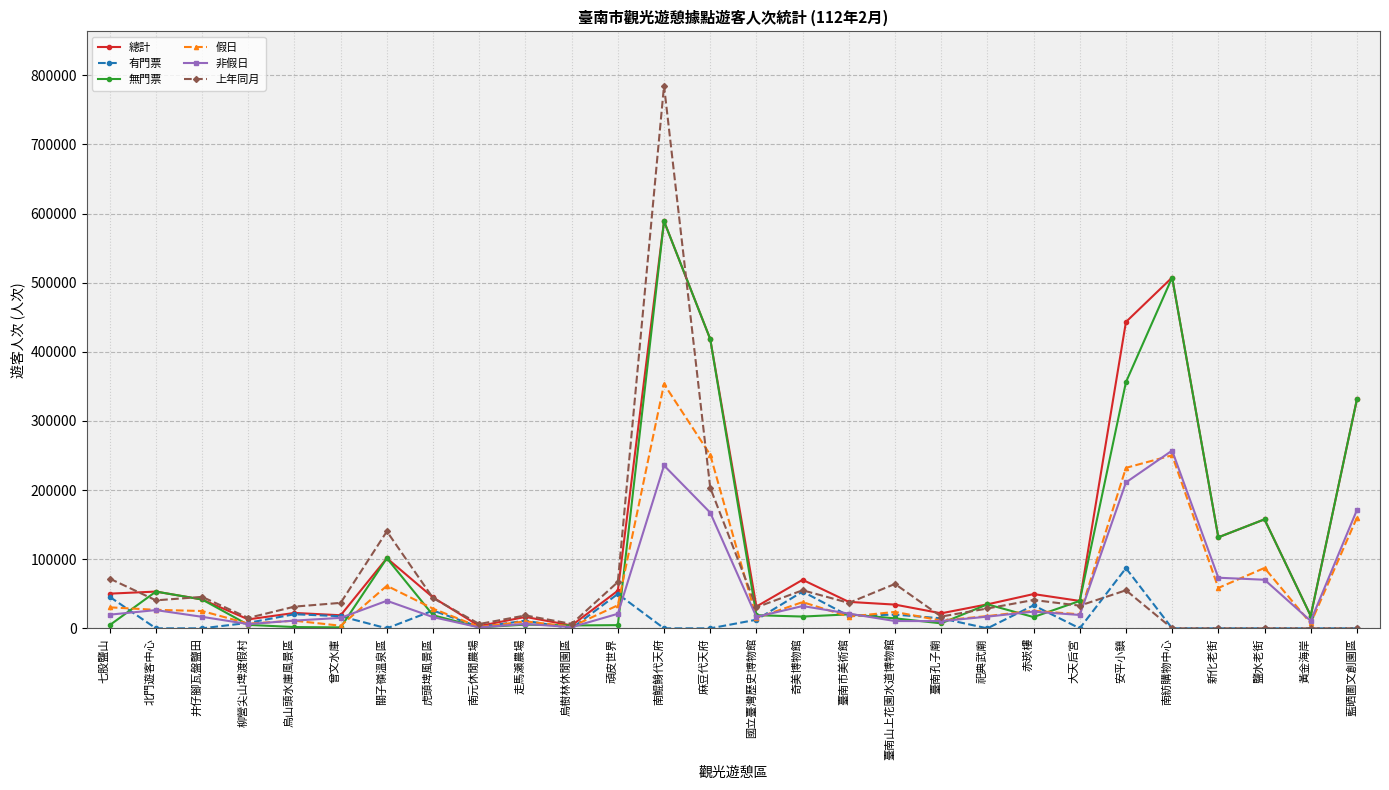

Which category has the highest value in the 假日 series?

南鯤鯓代天府